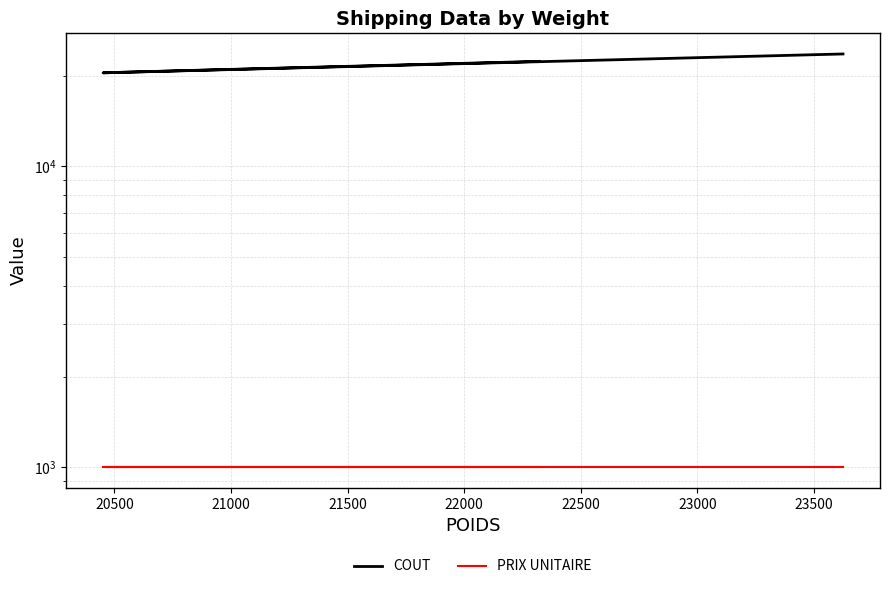

Which series has the largest total across all categories?

COUT